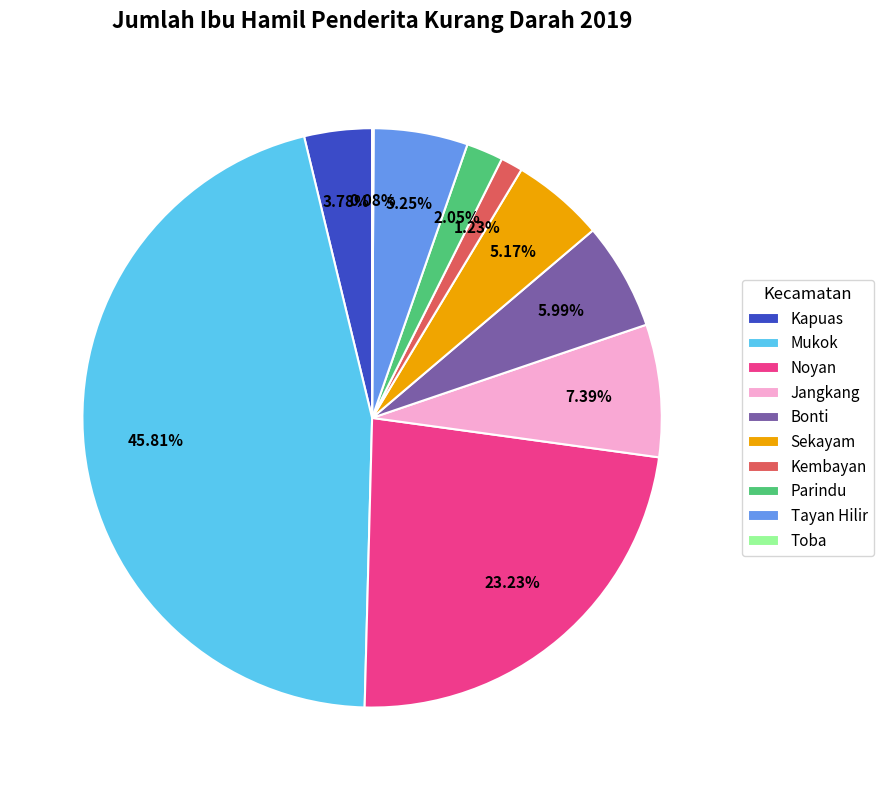

True or false: Mukok accounts for 46% of the total.

True